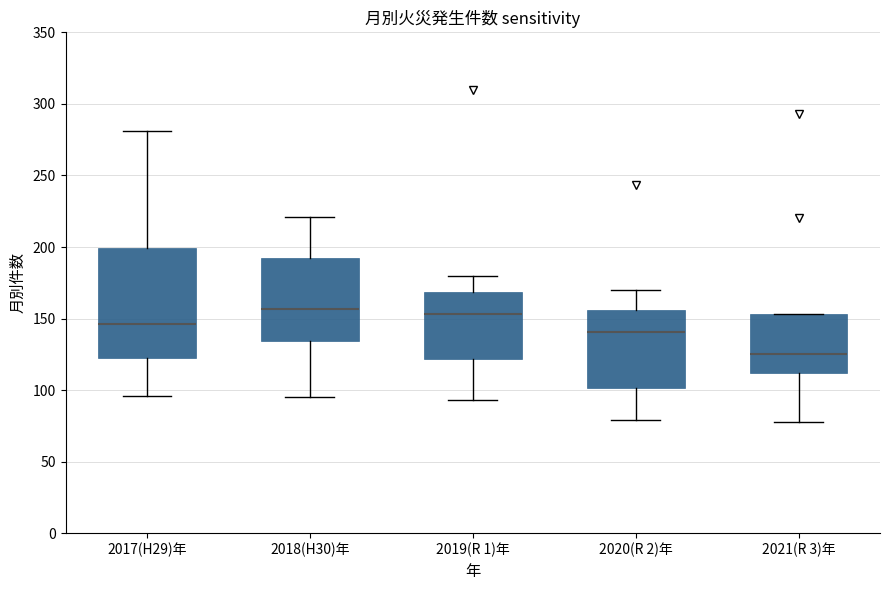

Where does the lower whisker of the box for 2018(H30)年 end on the y-axis? The values are not printed on the chart, so give them approximately, as read against the axis.

95